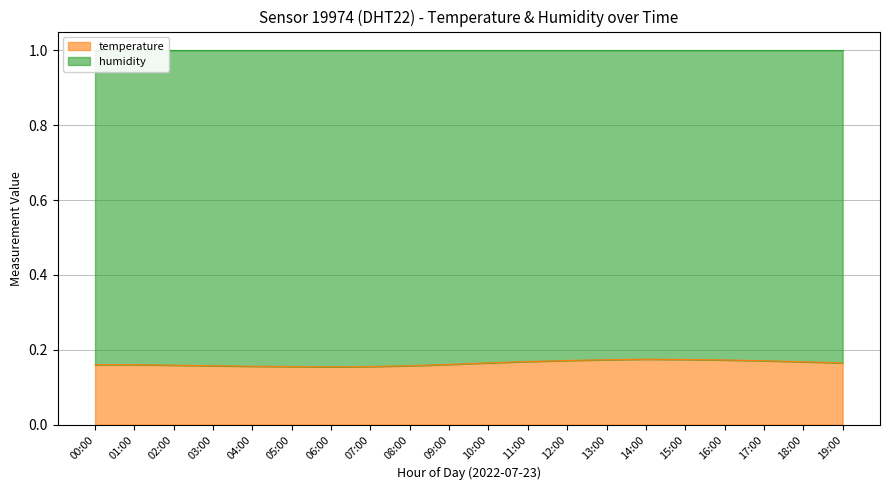

The value at 15:00 is 0.2. True or false?

True